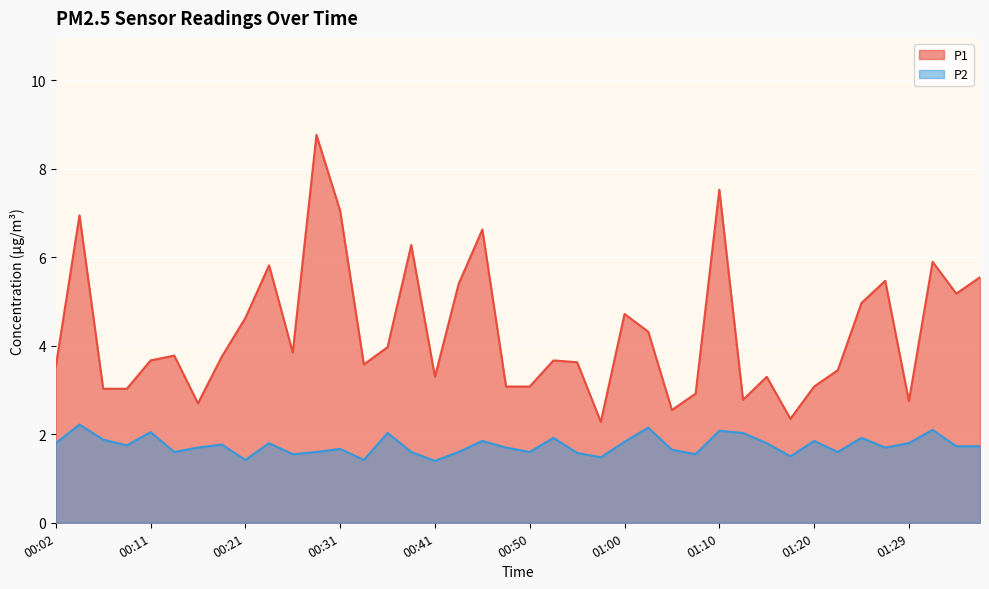

Which series has the largest range (max minus min)?

P1